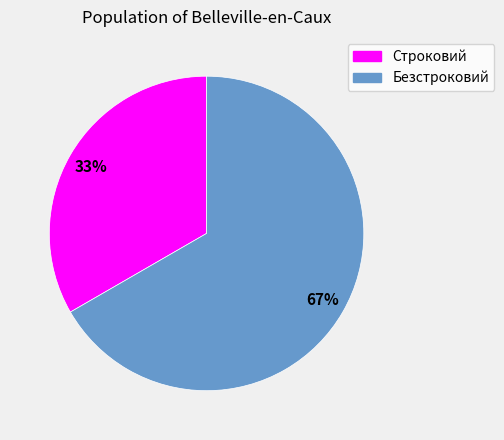

Count the number of slices in the pie.

2